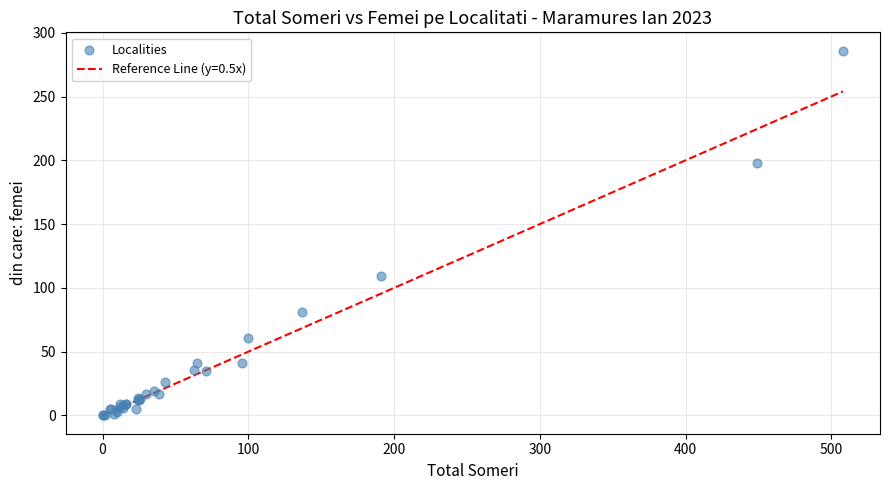

What Y value in the scatter plot is closest to 143?

109